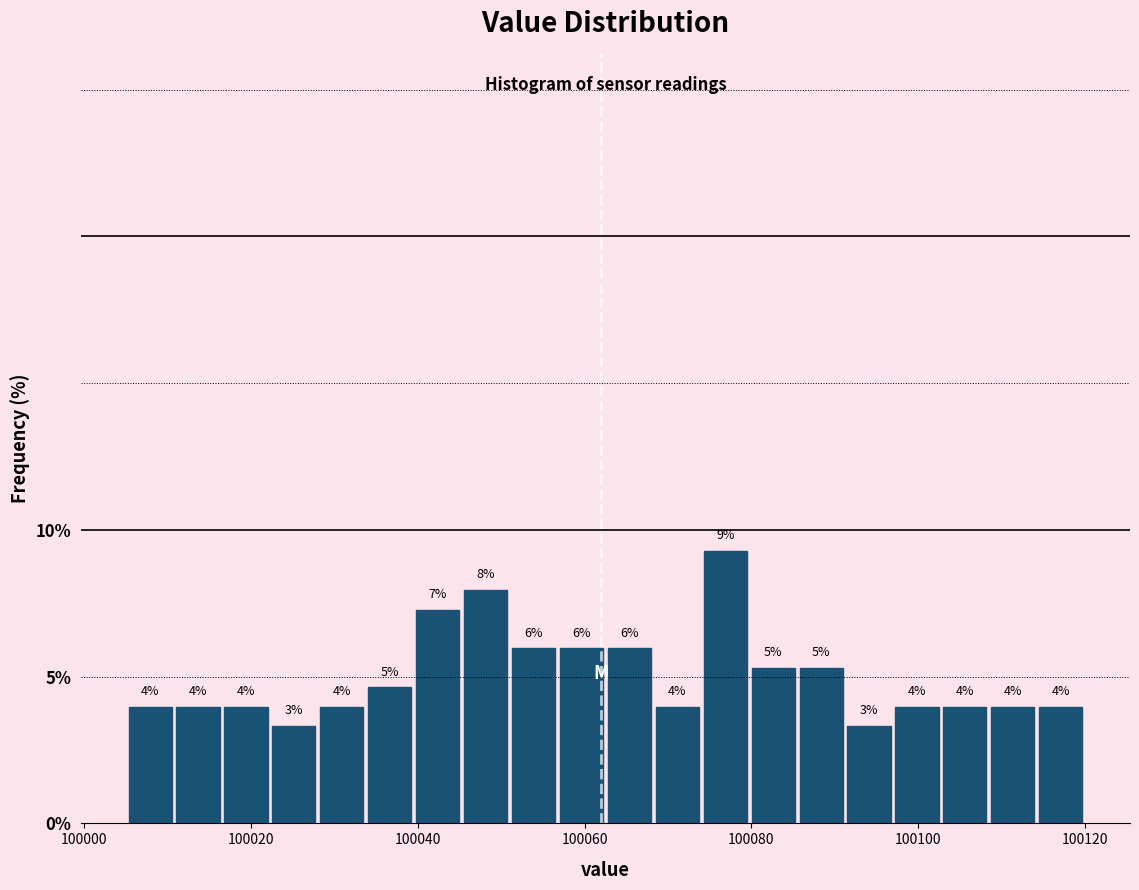

Around what value on the x-axis is the tallest bar? Give the approximate position of its centre, as read against the axis.

100076